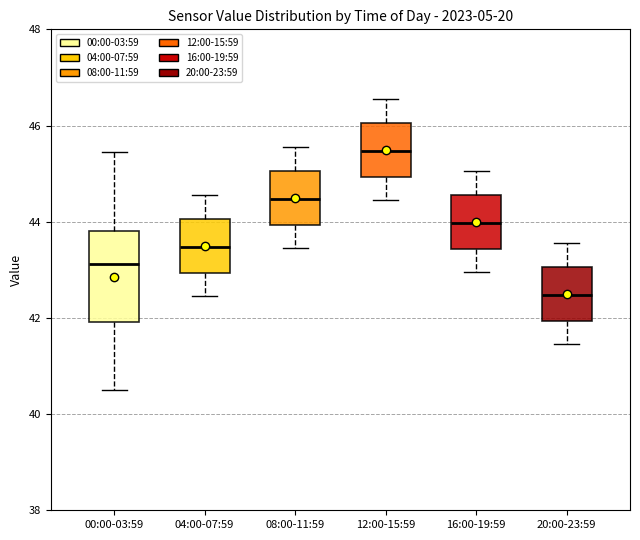

Where is the lower edge of the box for 00:00-03:59 on the y-axis? The values are not printed on the chart, so give them approximately, as read against the axis.

42.0